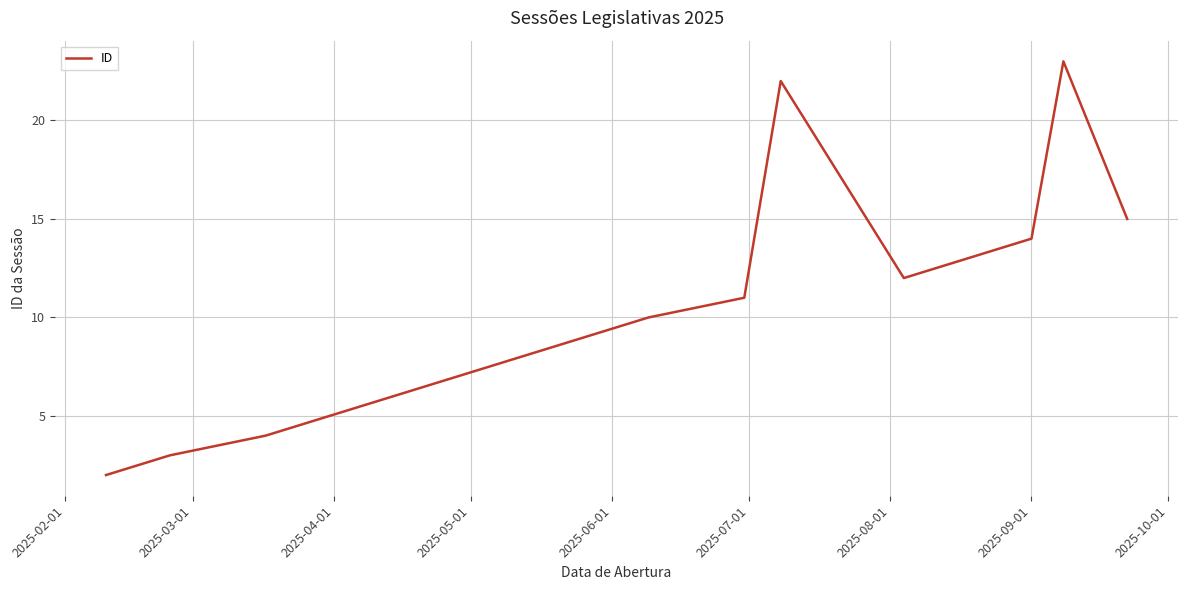

How many interior local valleys (lower than both neighbors) does the data have?

1